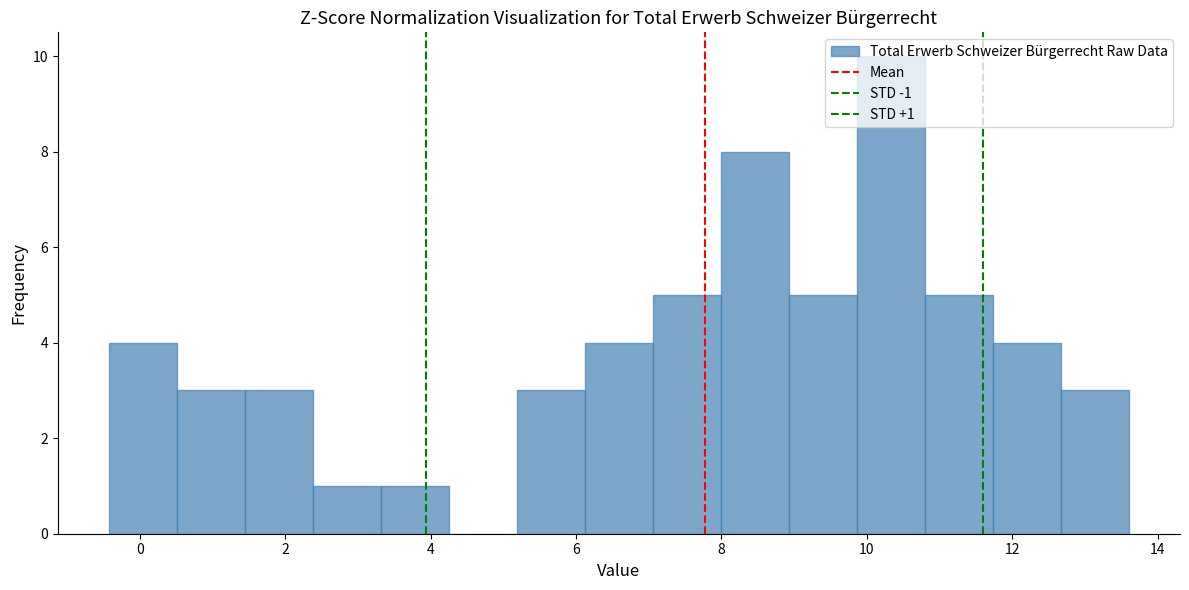

Over which range of the x-axis is the bar tallest?

9.8 to 10.8